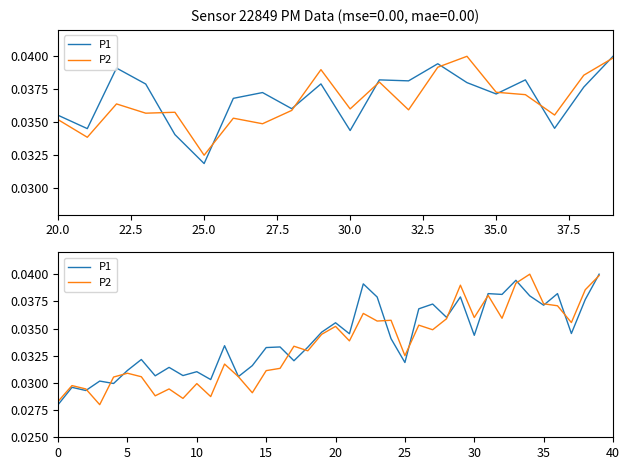

Between 21 and 20, which is larger?

20